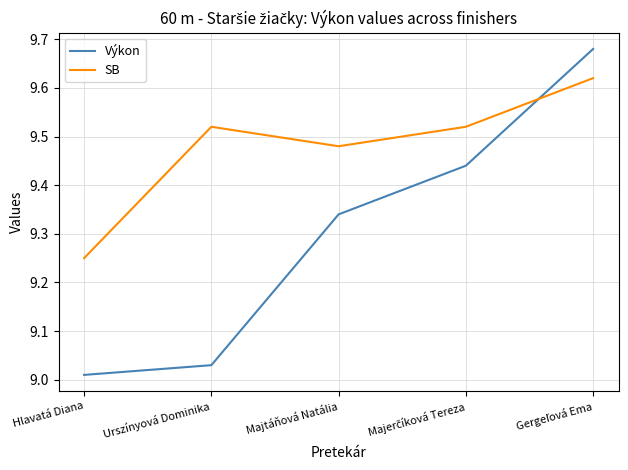

What is the difference between the highest and lowest values at Urszínyová Dominika?

0.5